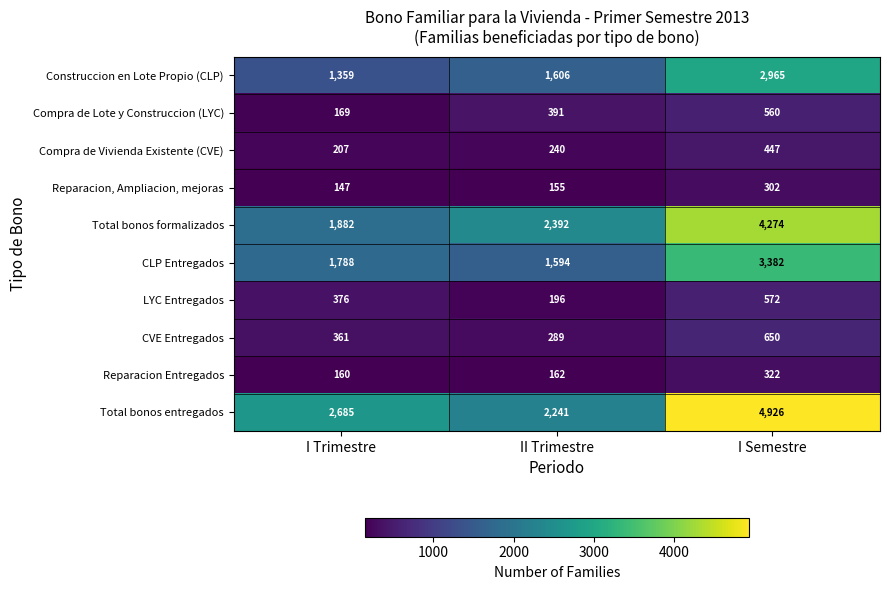

What is the total value across all series at I Semestre?

18400